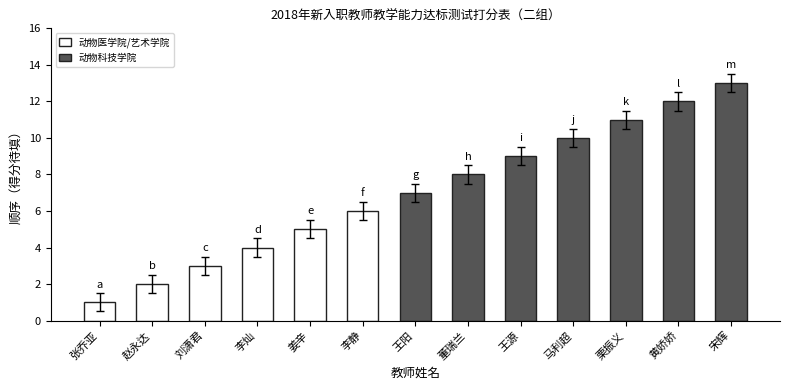

The chart shows a value of 12 at 黄娇娇. True or false?

True